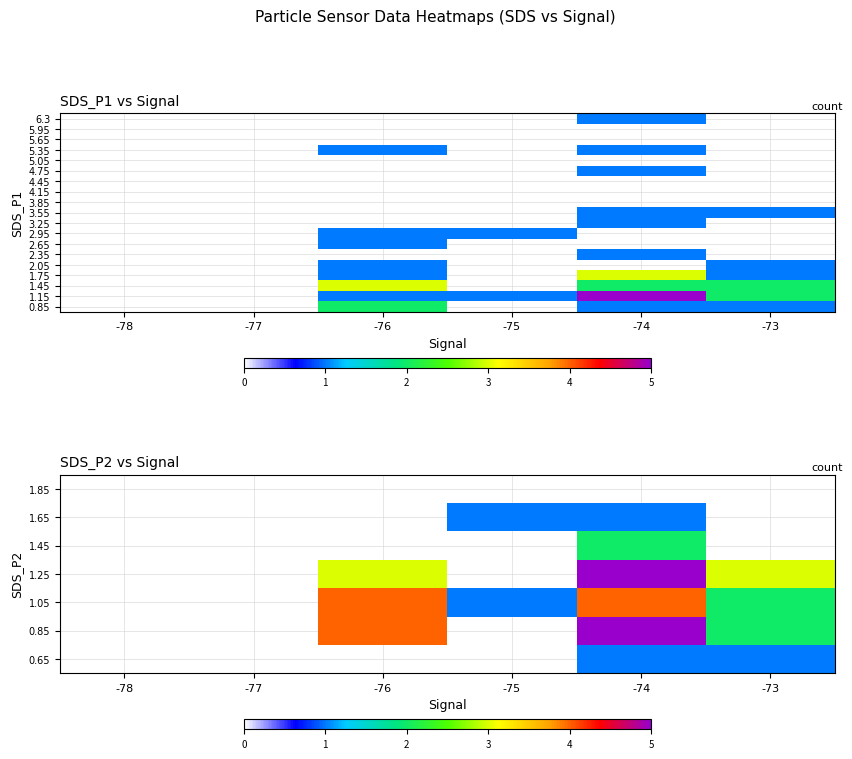

Which has a higher value, -73 or -75?

-73